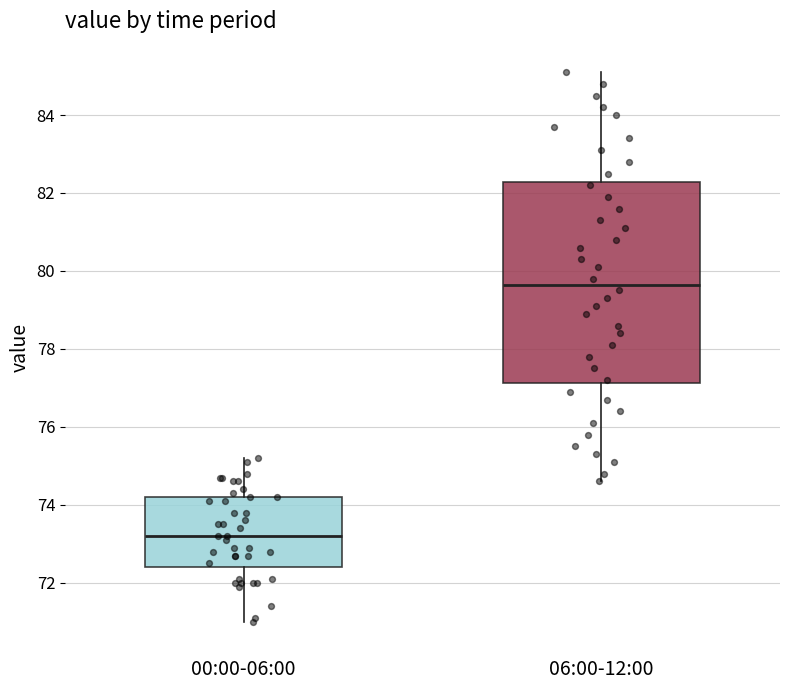

Which box has the lowest median line?

00:00-06:00